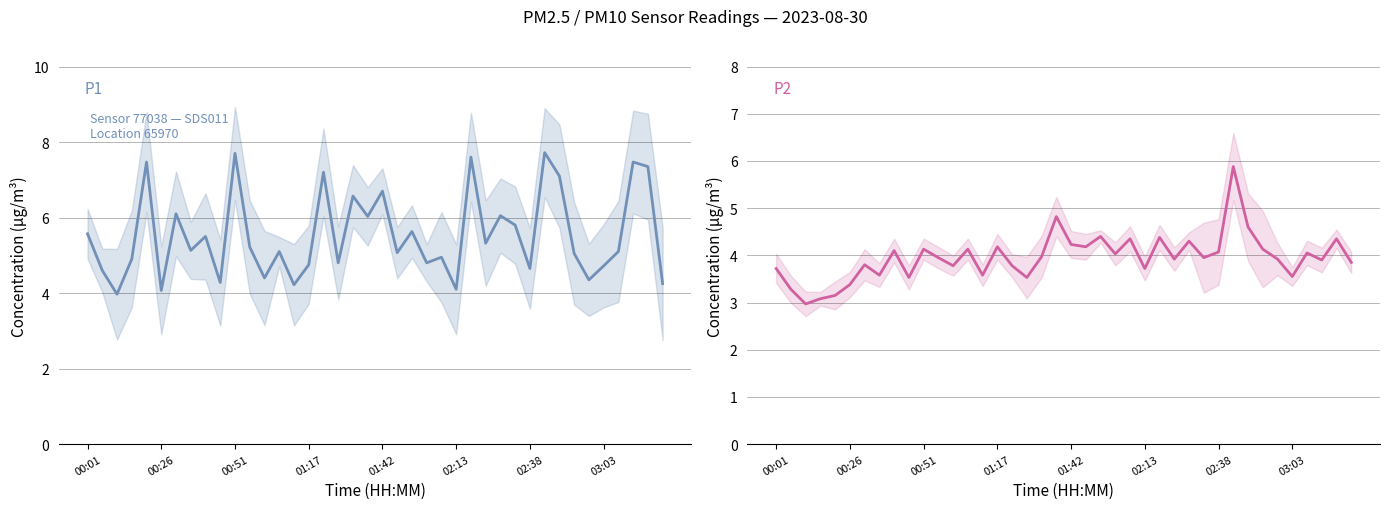

What are all the series names shown in the legend?

P1, P2